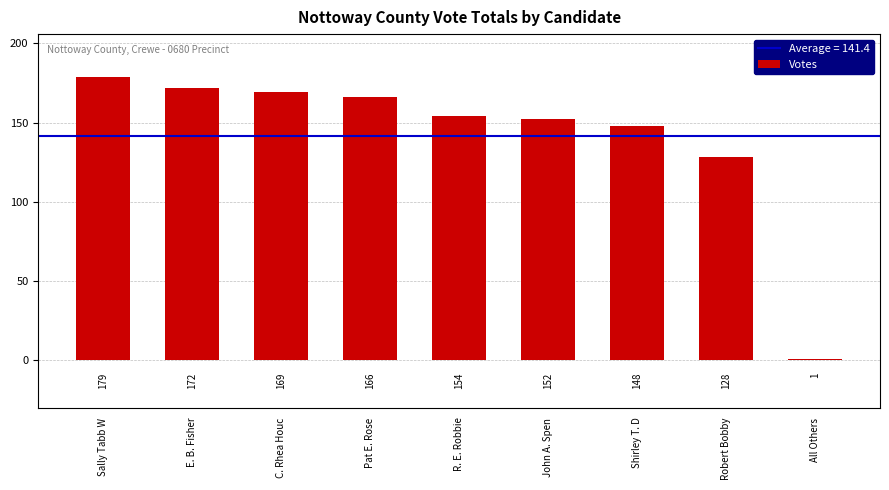

How many series are shown in this chart?

1